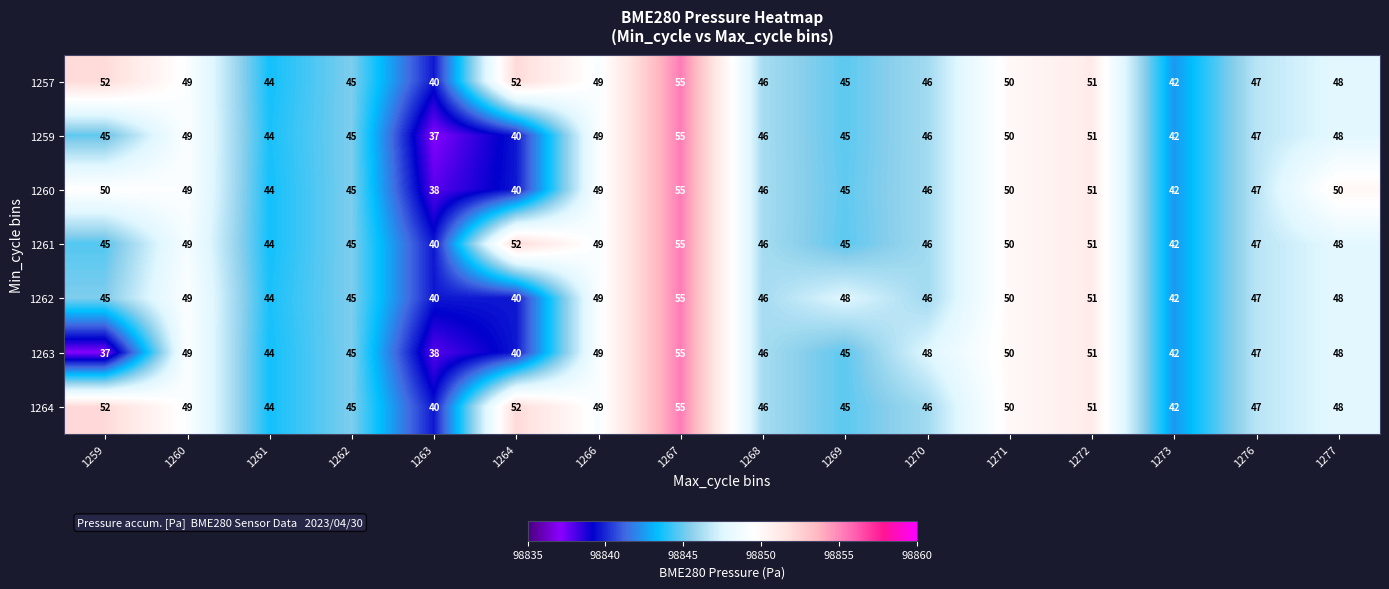

At which label does 1264 first exceed 48?

1259